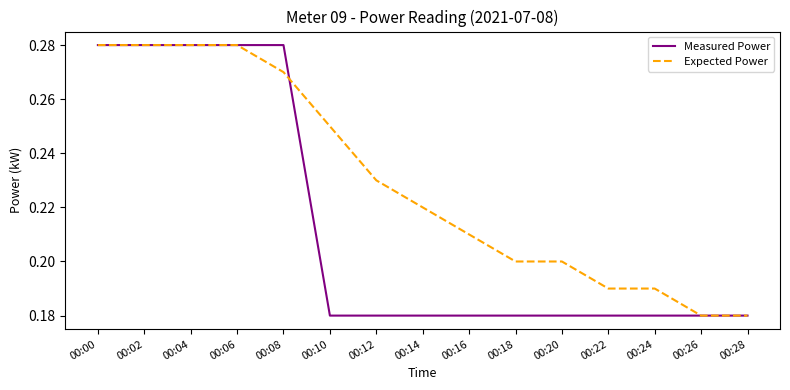

Does the chart have visible grid lines?

No